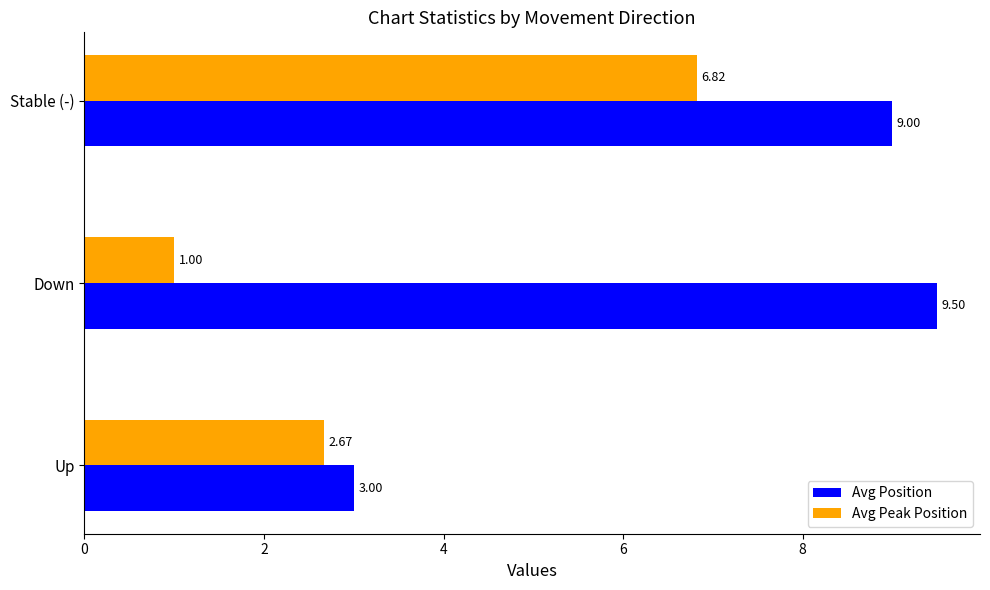

Which category has the highest value across all series?

Down